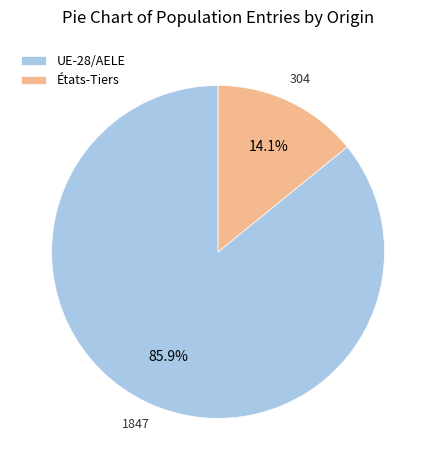

True or false: États-Tiers accounts for 1% of the total.

False